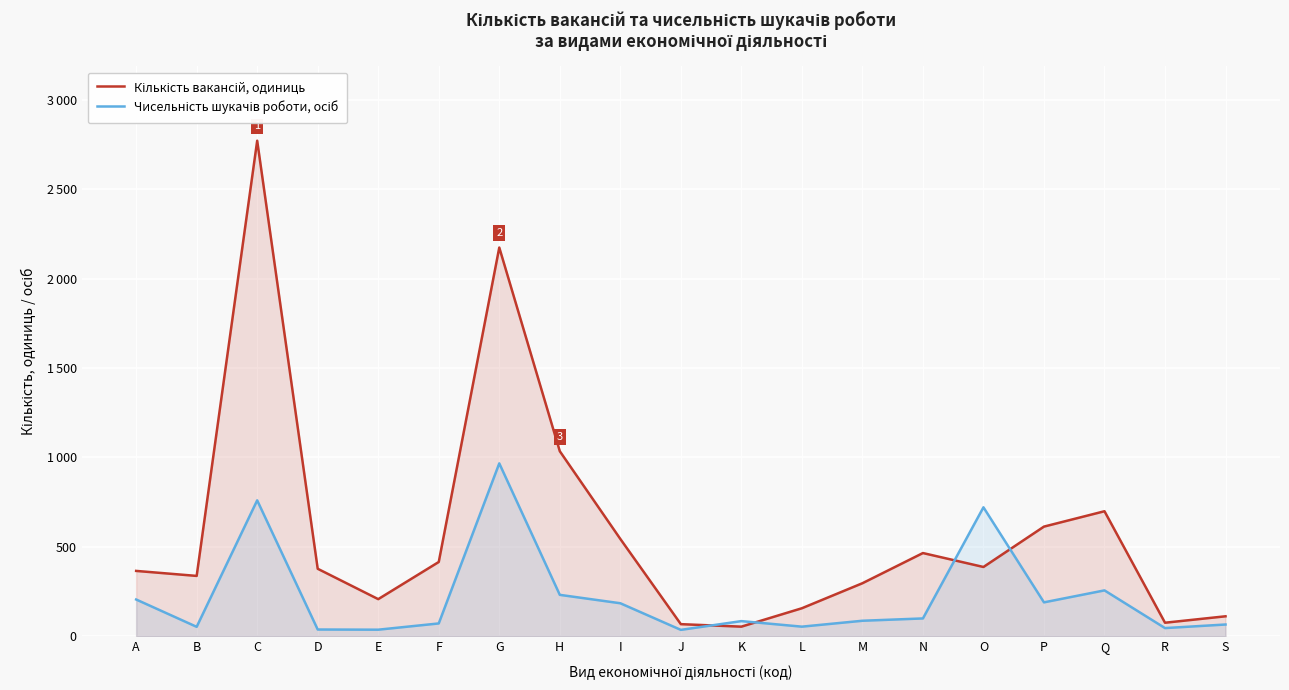

At which label is Кількість вакансій, одиниць closest to 1413?

H